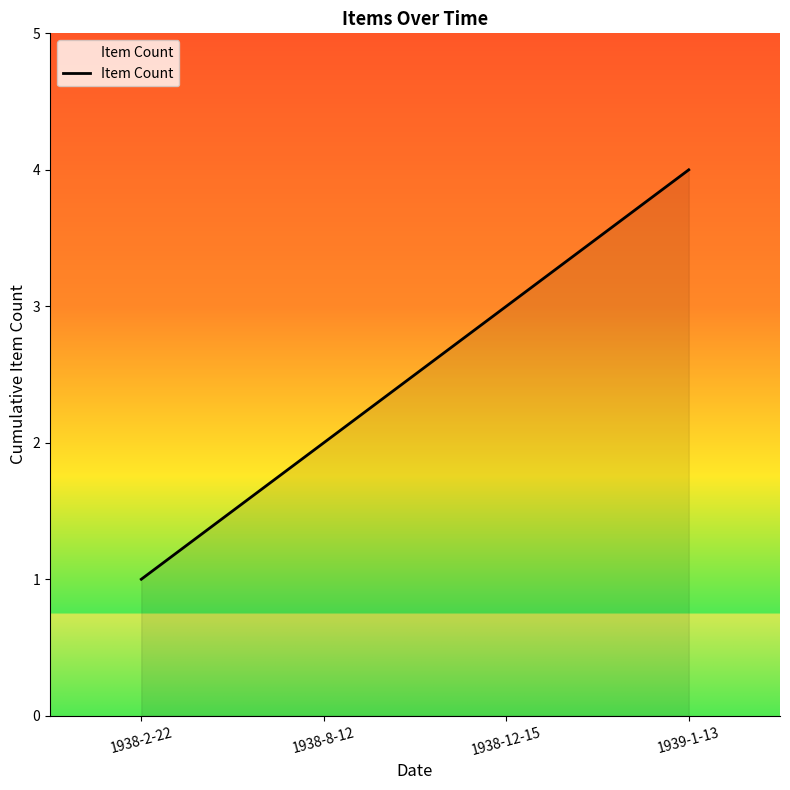

What is the minimum value shown in the chart?

1